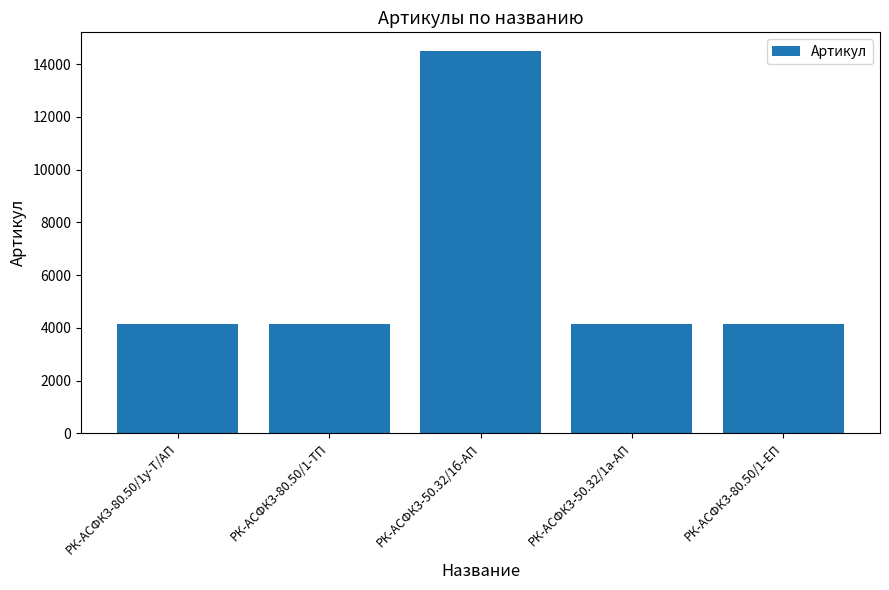

What is the value of the 1st bar from the left?

4142